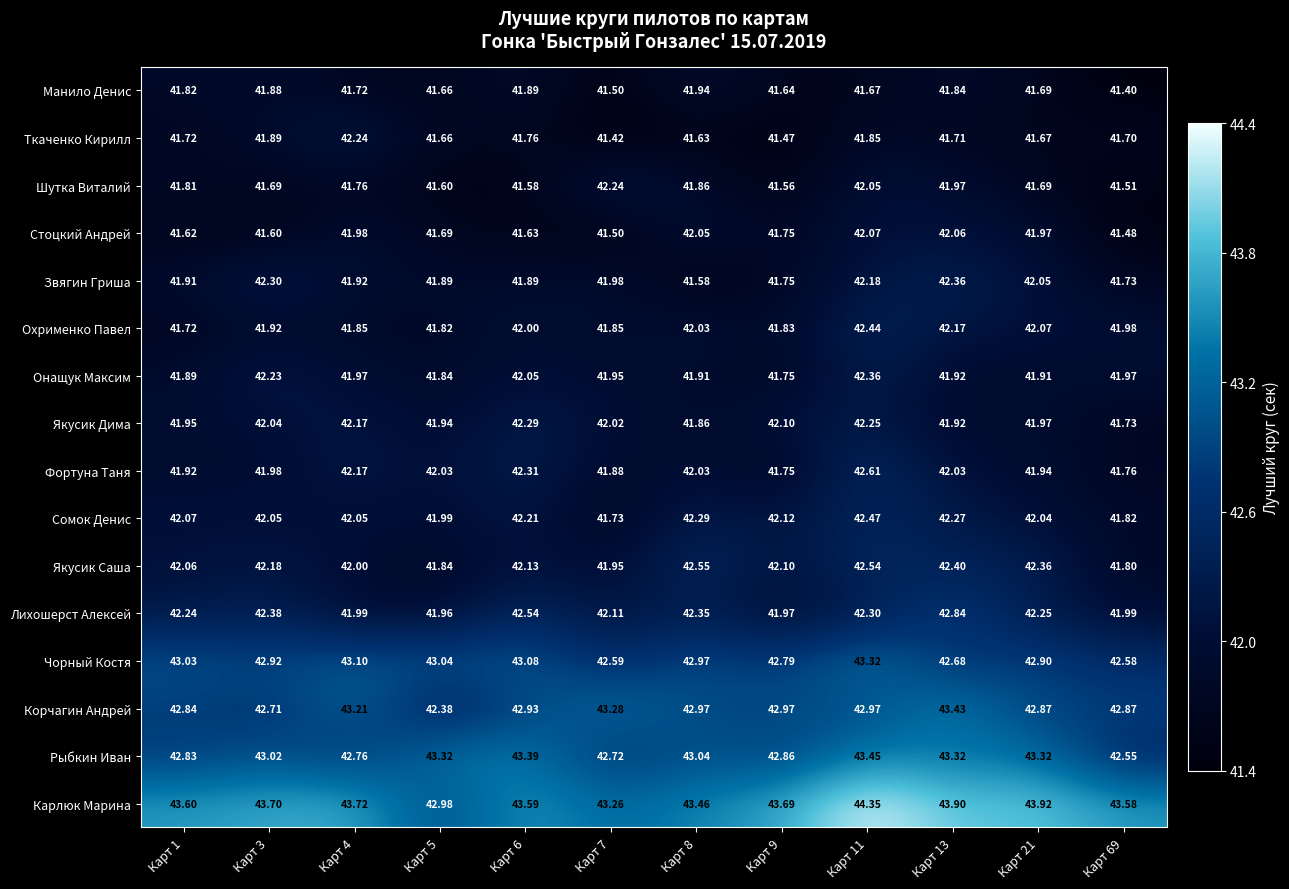

Is the value of Карлюк Марина at Карт 9 greater than the value of Фортуна Таня at Карт 3?

Yes